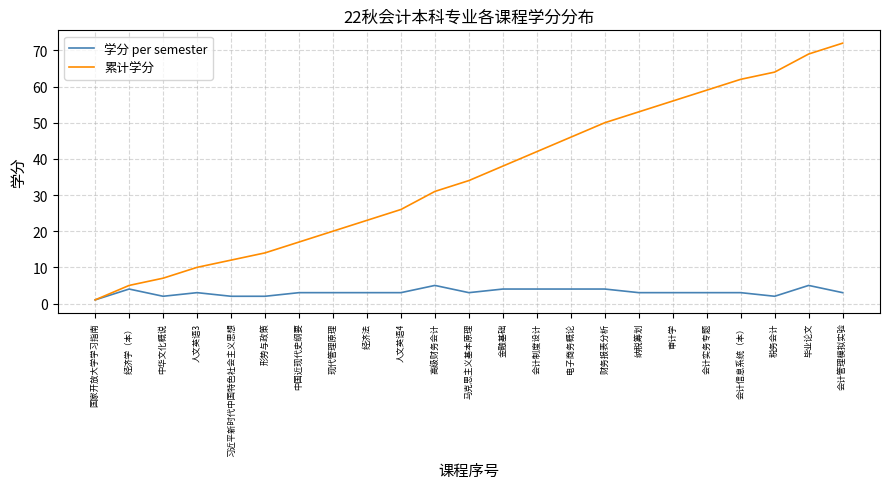

Is it true that 累计学分 equals 69 at 毕业论文?

True